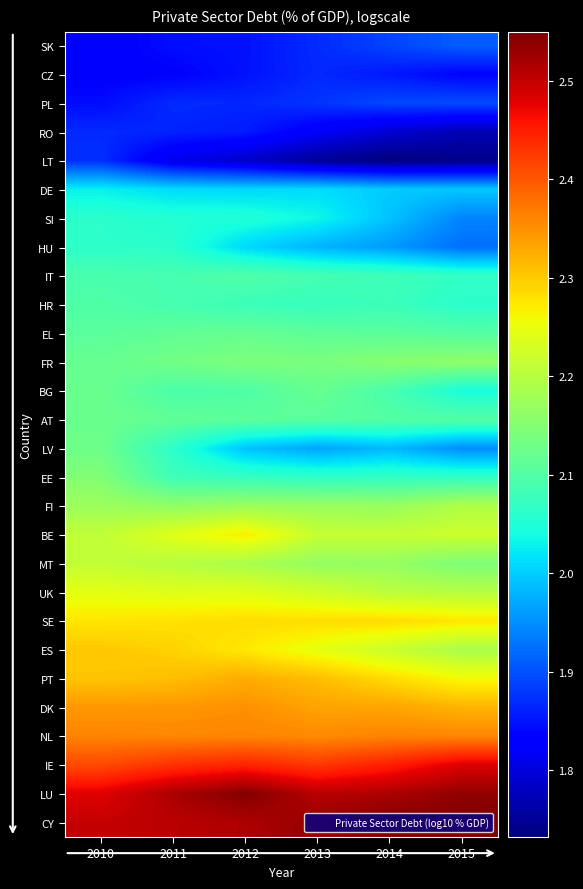

What is the greatest value displayed?

2.5